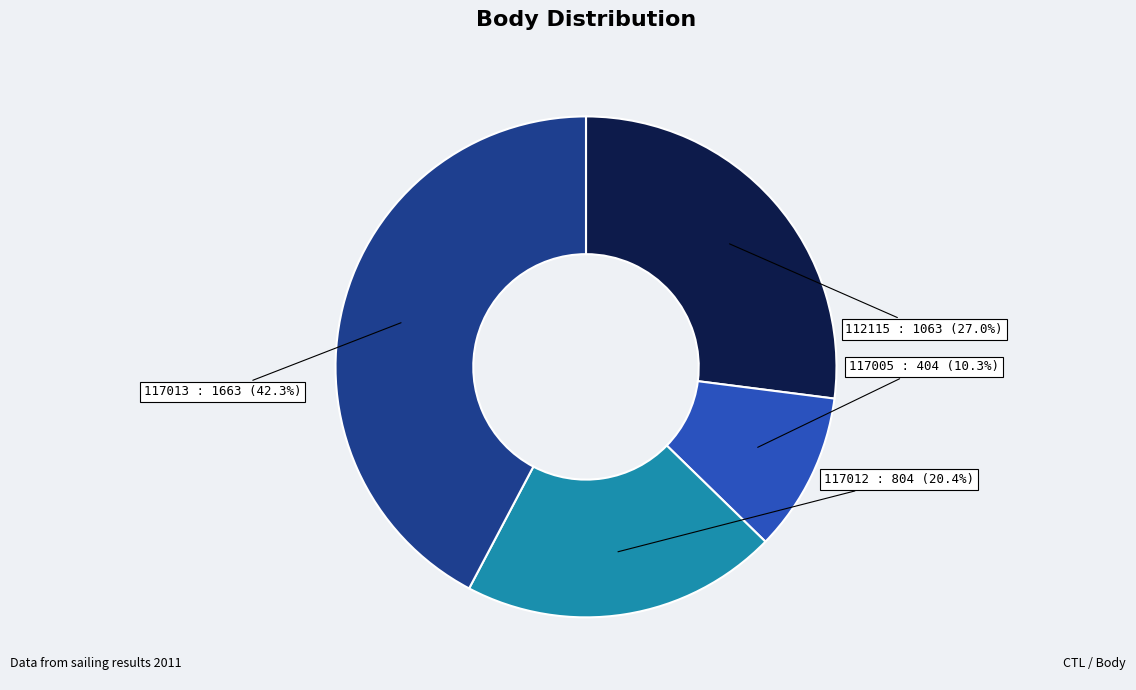

Does any single category account for the majority?

No